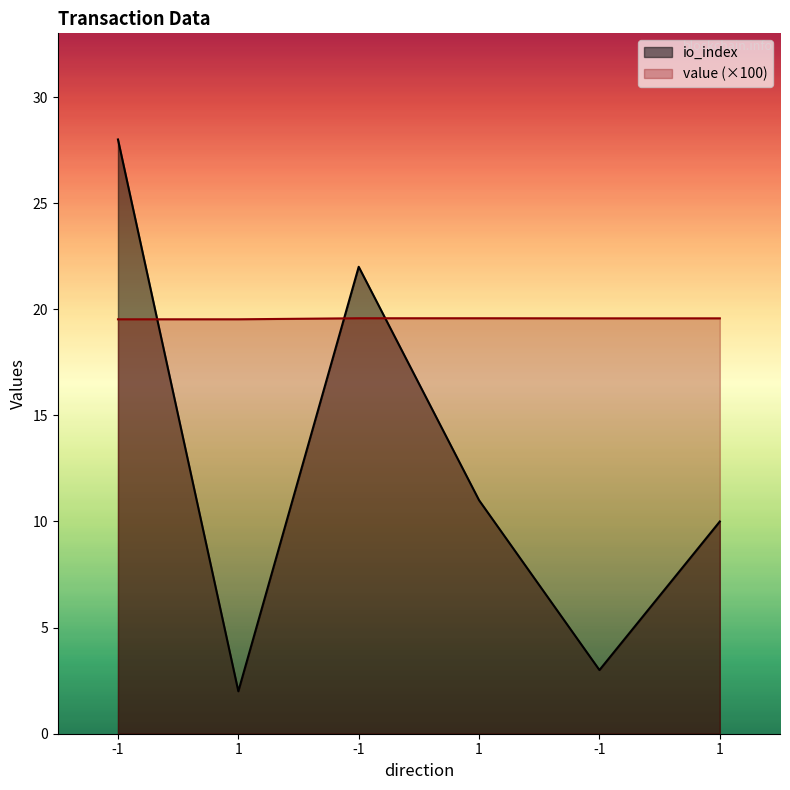

Rank the series by their average value, from lowest to highest.

io_index, value (×100)